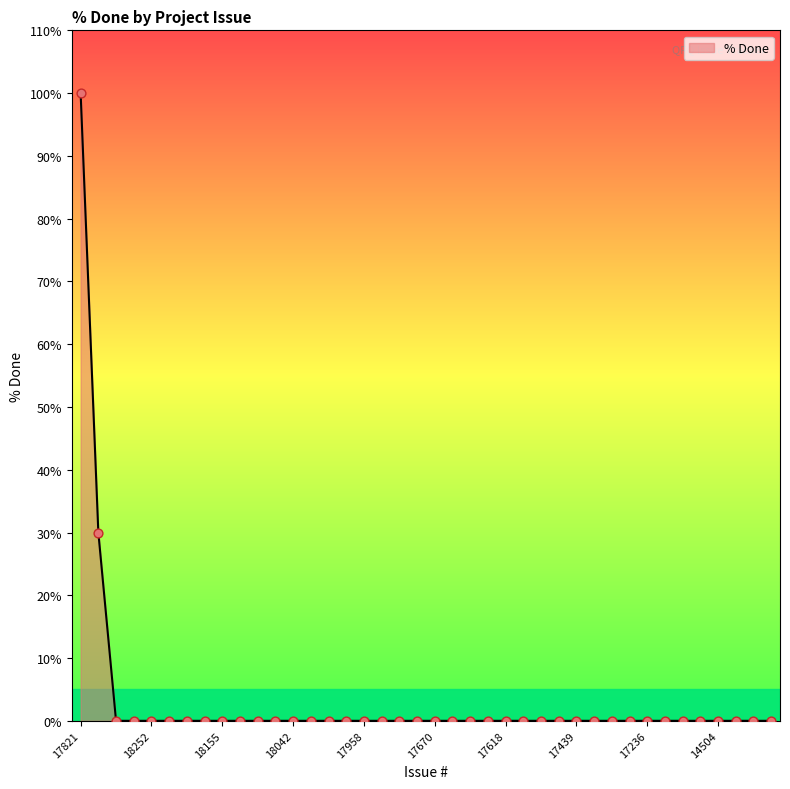

What is the greatest value displayed?

100